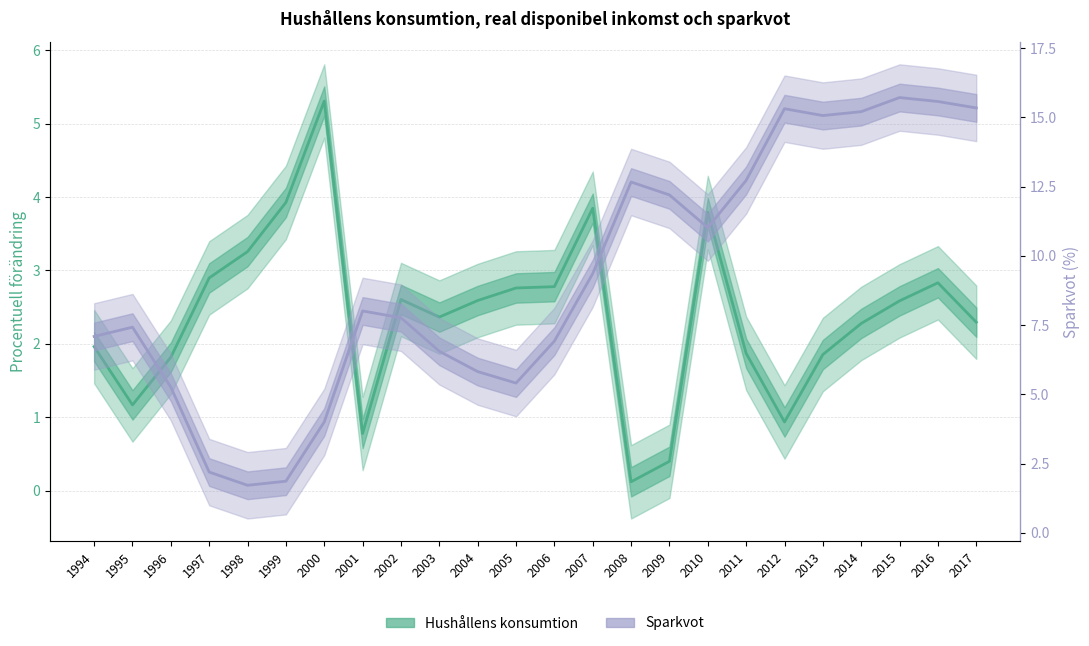

List the series in order of their overall mean, highest first.

Sparkvot, Hushållens konsumtion